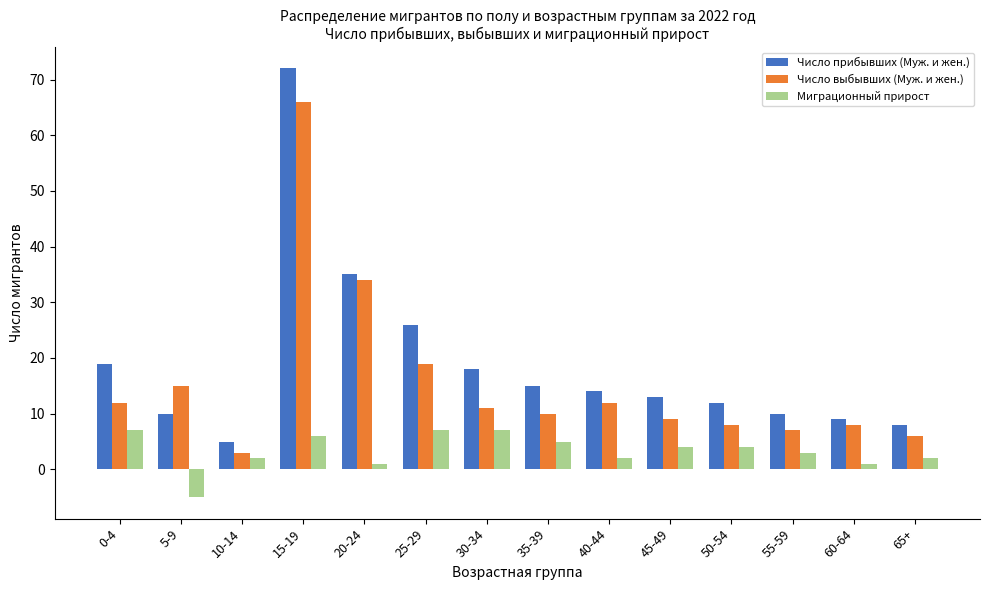

Reading left to right, transcribe all the data shown in this chart.

Число прибывших (Муж. и жен.): 0-4=19	5-9=10	10-14=5	15-19=72	20-24=35	25-29=26	30-34=18	35-39=15	40-44=14	45-49=13	50-54=12	55-59=10	60-64=9	65+=8
Число выбывших (Муж. и жен.): 0-4=12	5-9=15	10-14=3	15-19=66	20-24=34	25-29=19	30-34=11	35-39=10	40-44=12	45-49=9	50-54=8	55-59=7	60-64=8	65+=6
Миграционный прирост: 0-4=7	5-9=-5	10-14=2	15-19=6	20-24=1	25-29=7	30-34=7	35-39=5	40-44=2	45-49=4	50-54=4	55-59=3	60-64=1	65+=2